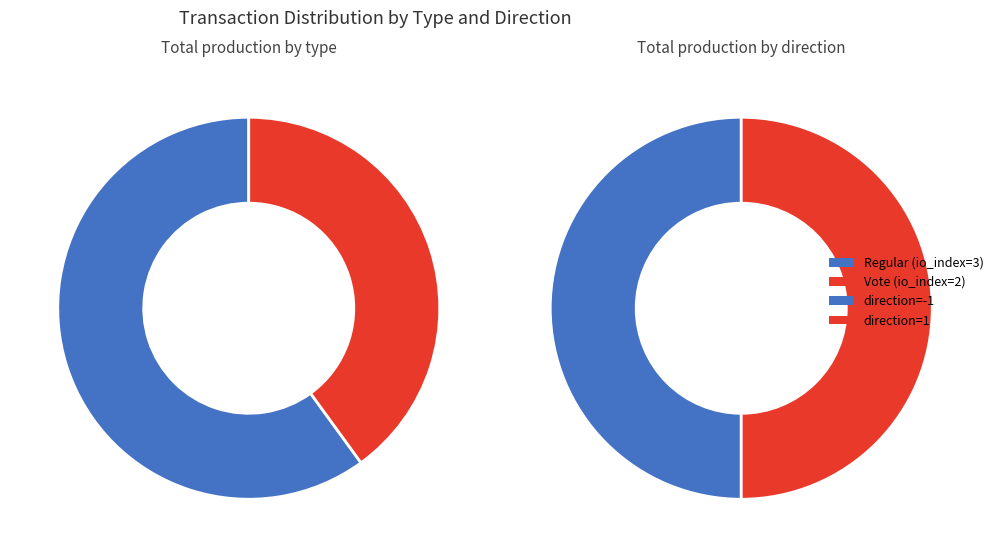

To the nearest percent, what is the combined percentage of Regular (io_index=3) and Vote (io_index=2)?

100%